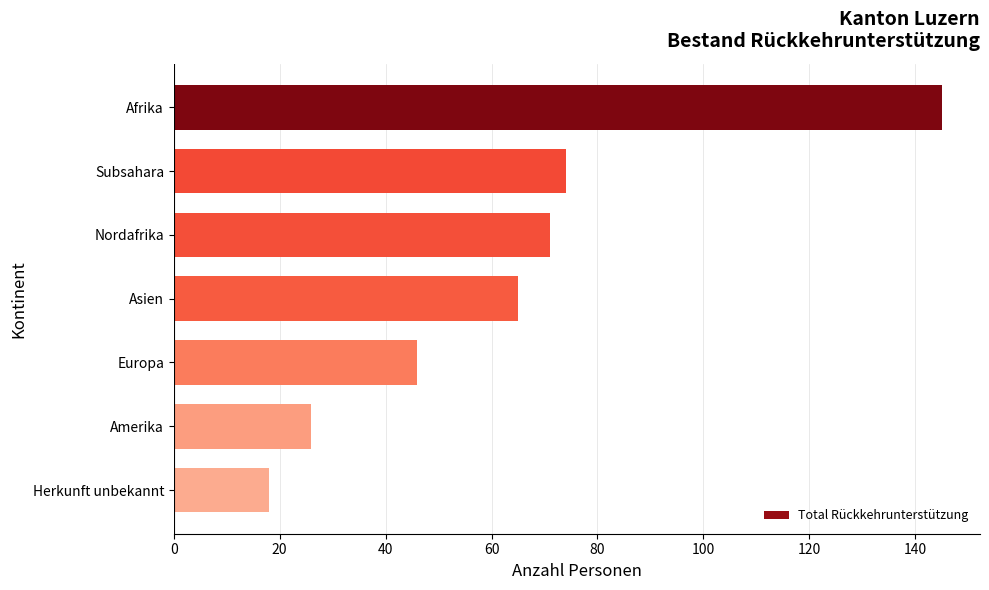

True or false: the data shows 109 at Nordafrika.

False